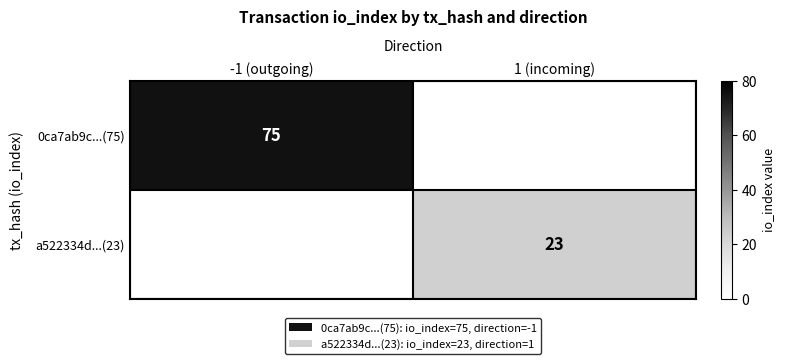

Is the value of a522334d...(23) at 1 (incoming) greater than the value of 0ca7ab9c...(75) at -1 (outgoing)?

No